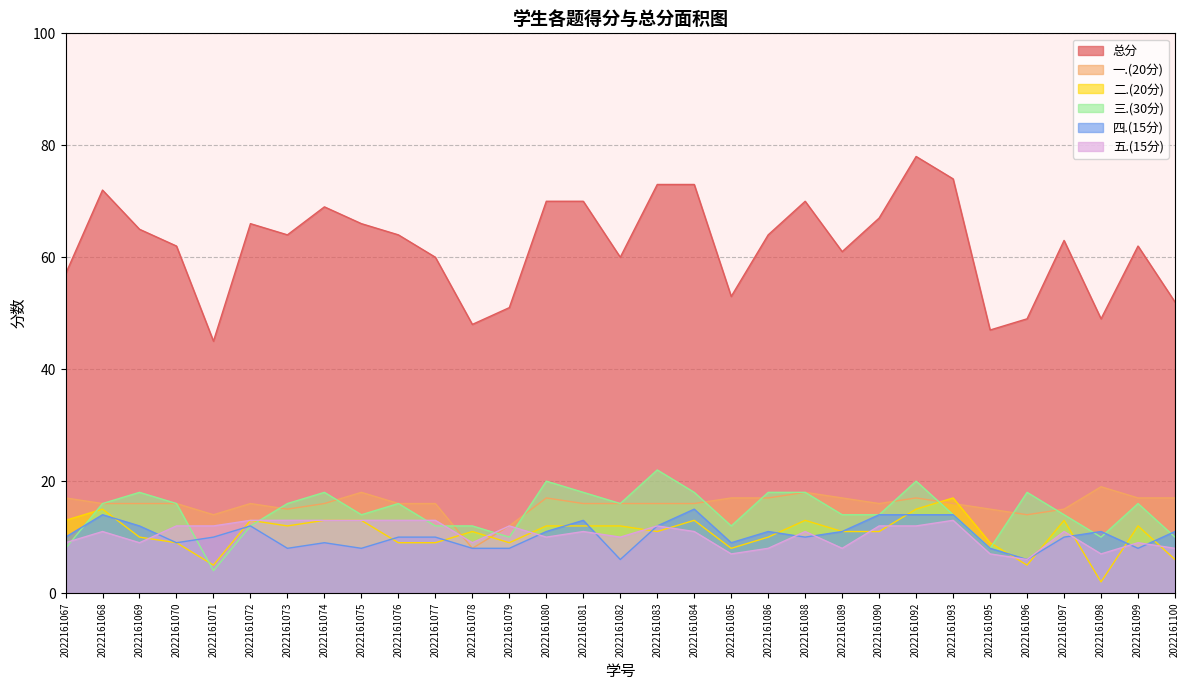

How many values in the 一.(20分) series exceed 16?

11